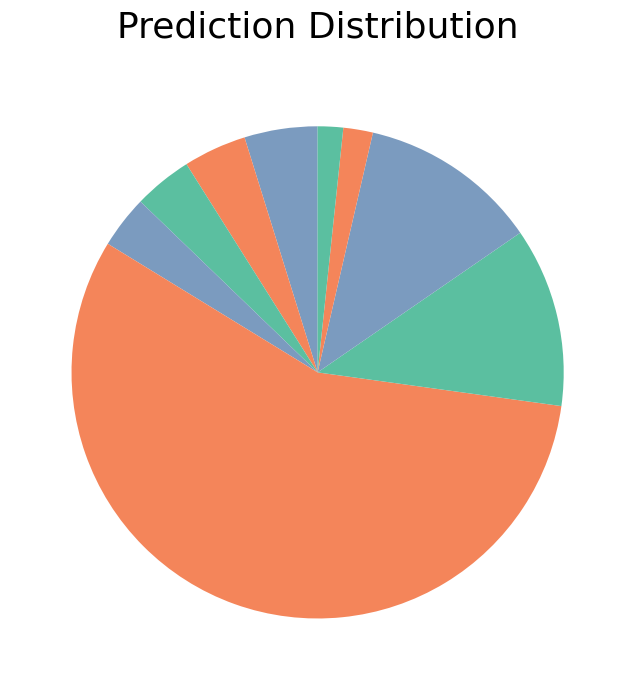

How many segments does this pie chart have?

9